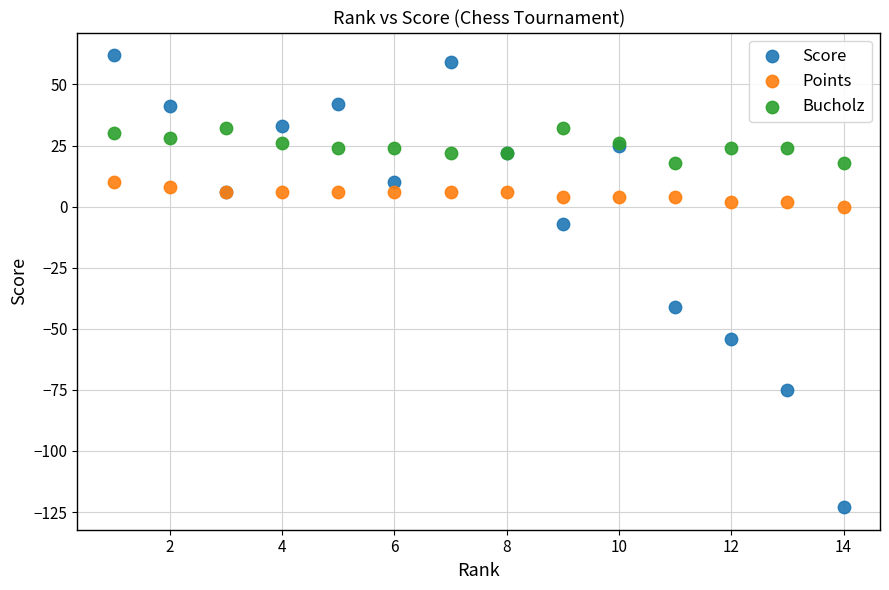

What are all the series names shown in the legend?

Score, Points, Bucholz